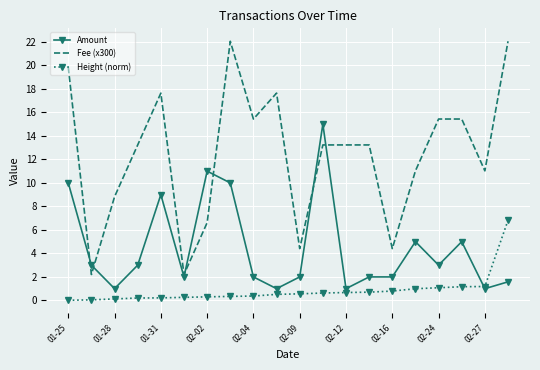

True or false: Fee (x300) and Height (norm) intersect in this chart.

False